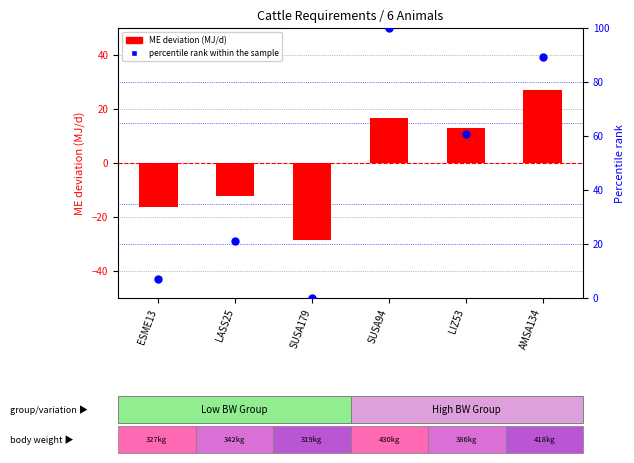

Which series has the largest total across all categories?

percentile rank within the sample